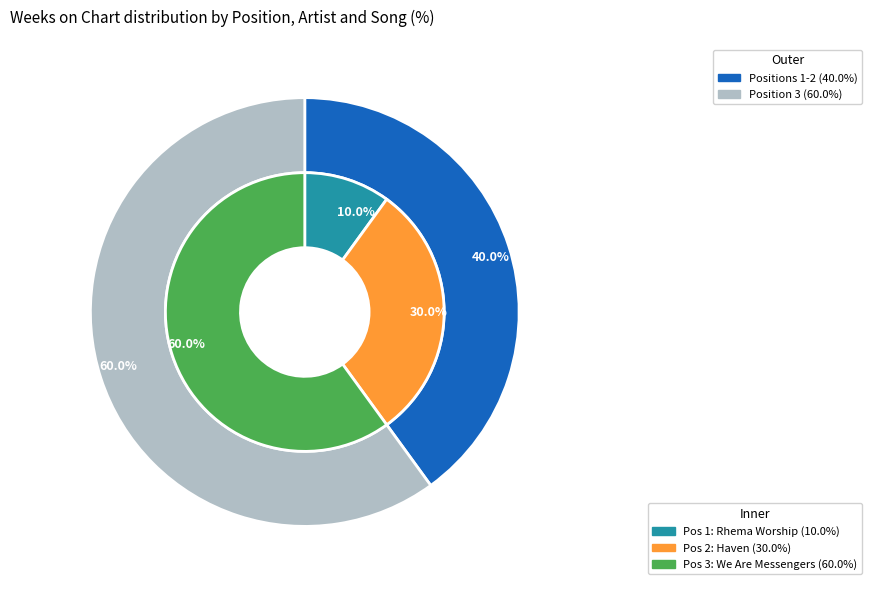

To the nearest percent, what portion does 3 represent?

60%